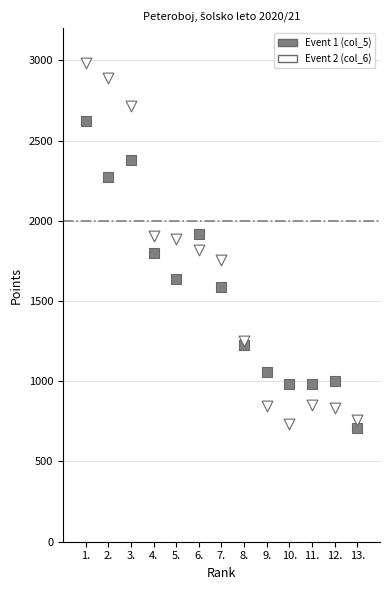

Which series contains the highest Y value?

Event 2 (col_6)